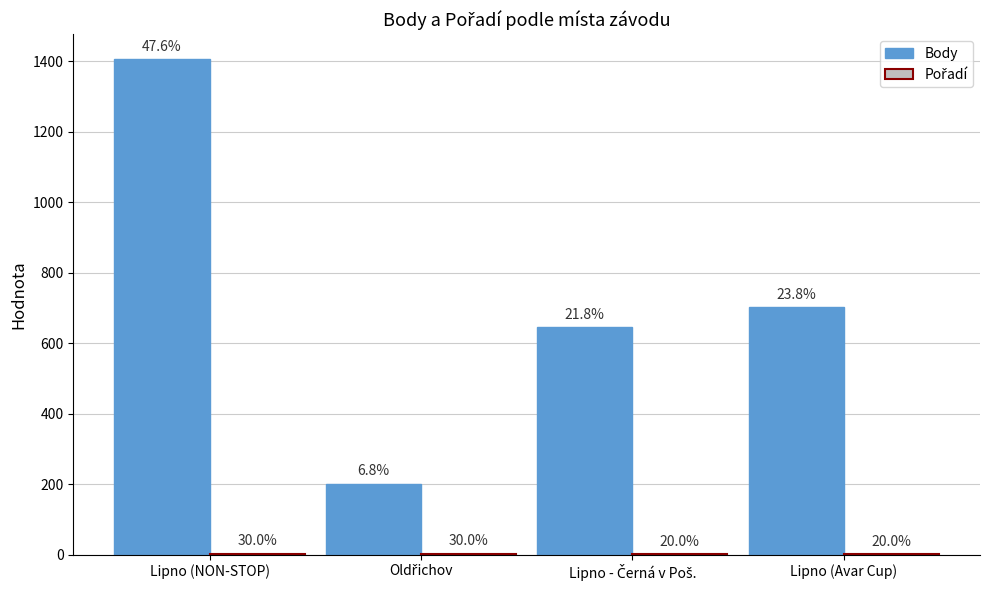

Which category has the highest value in the Body series?

Lipno (NON-STOP)